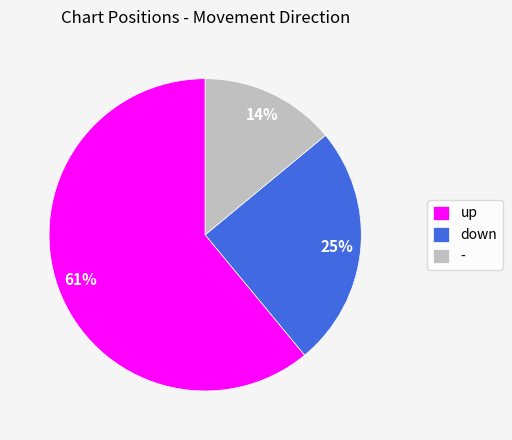

Between down and up, which is larger?

up